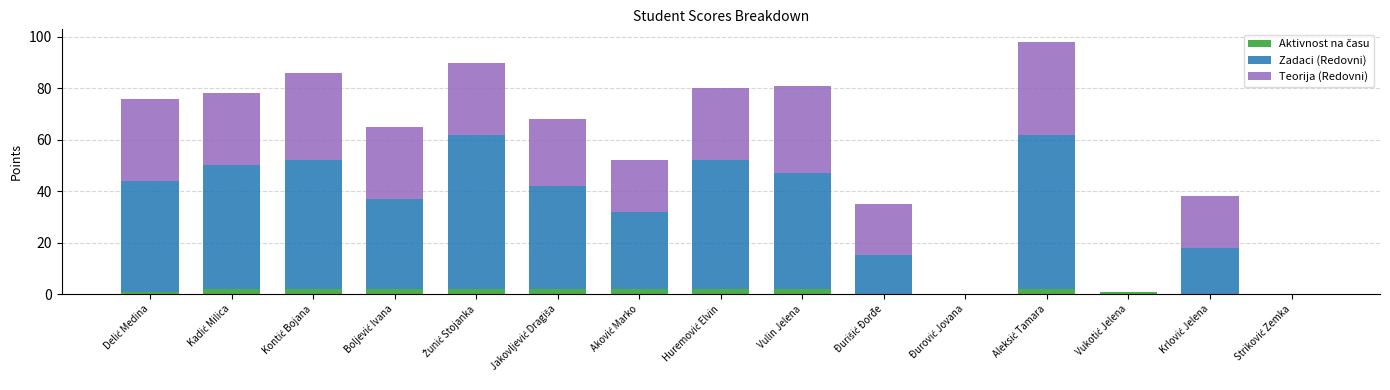

Are the bars grouped side by side (vs. stacked)?

No